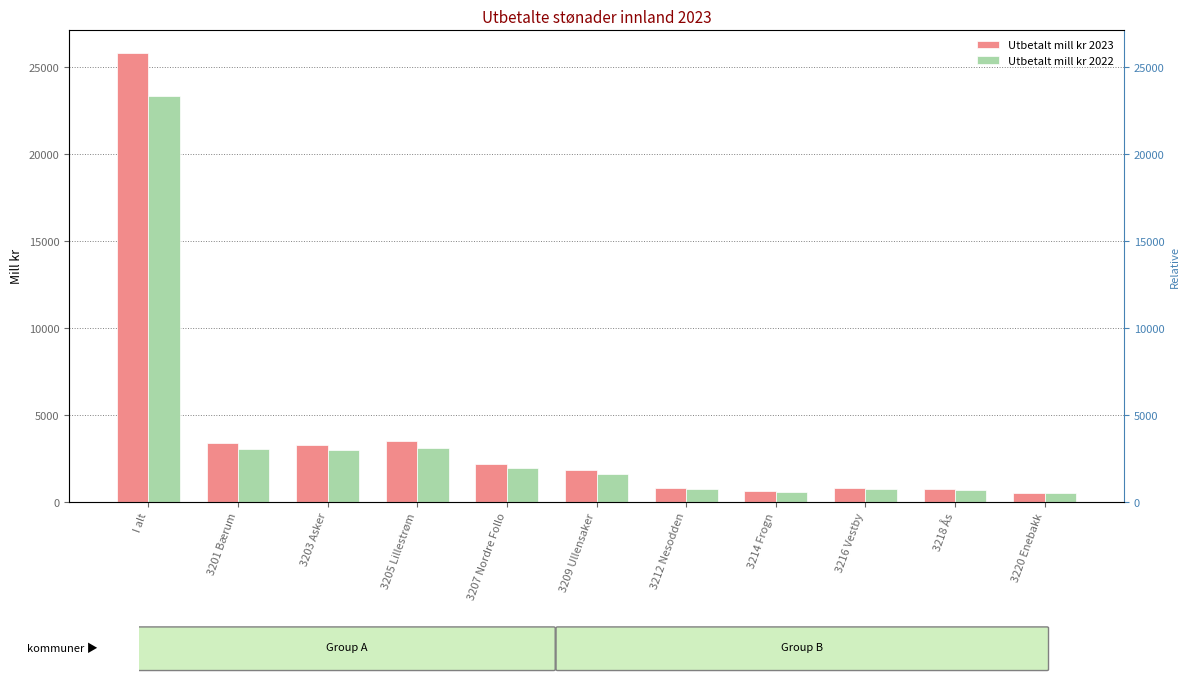

At which label does Utbetalt mill kr 2022 reach its minimum?

3220 Enebakk